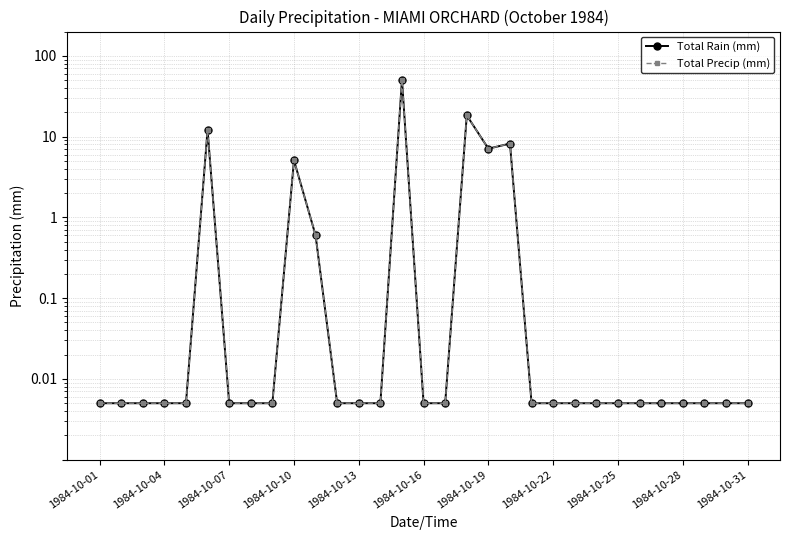

What is the difference between the maximum and minimum values in the Total Rain (mm) series?

50.7